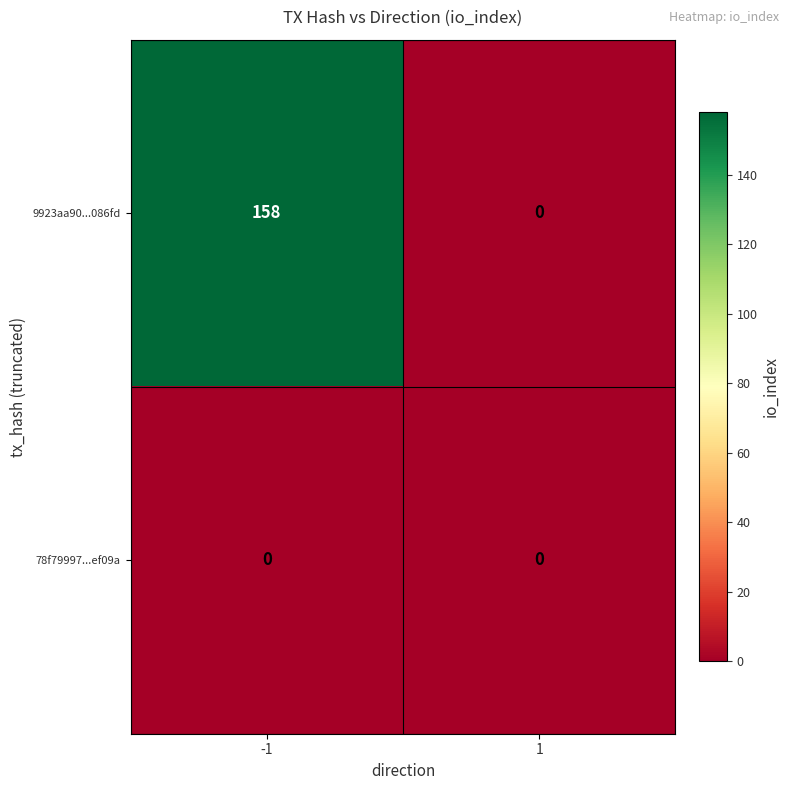

Which series has the largest total across all categories?

9923aa90...086fd